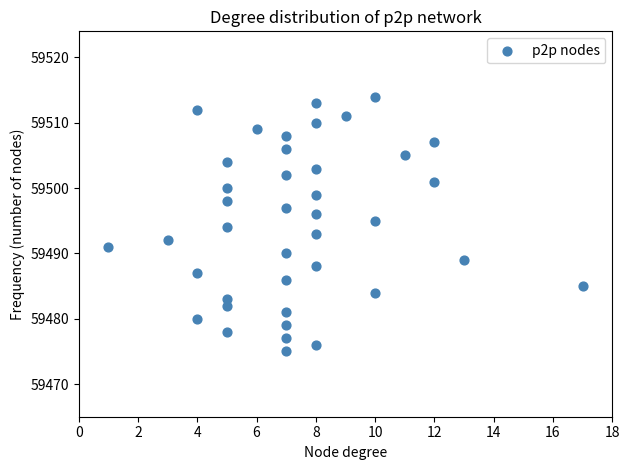

What is the range of Y values (max minus min)?

39